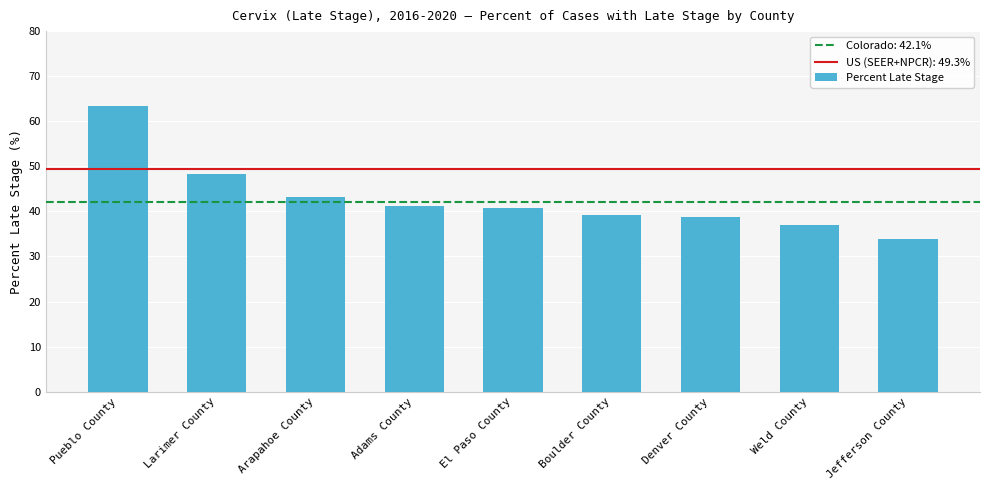

At which label is the value closest to 48?

Larimer County